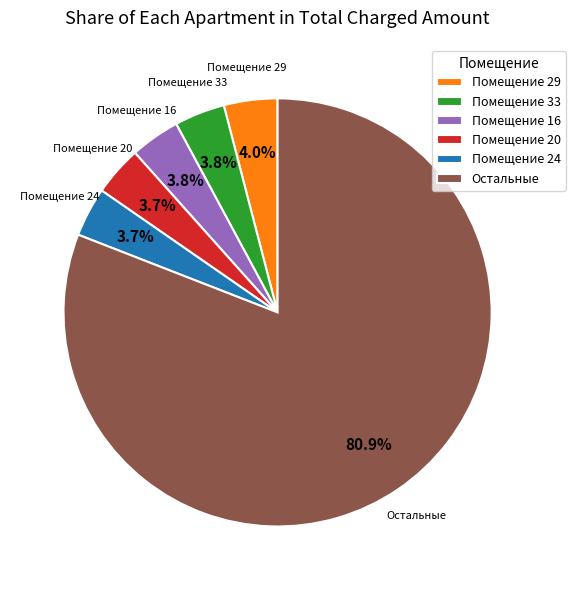

What is the ratio of the value at Помещение 29 to the value at Помещение 20?

1.1